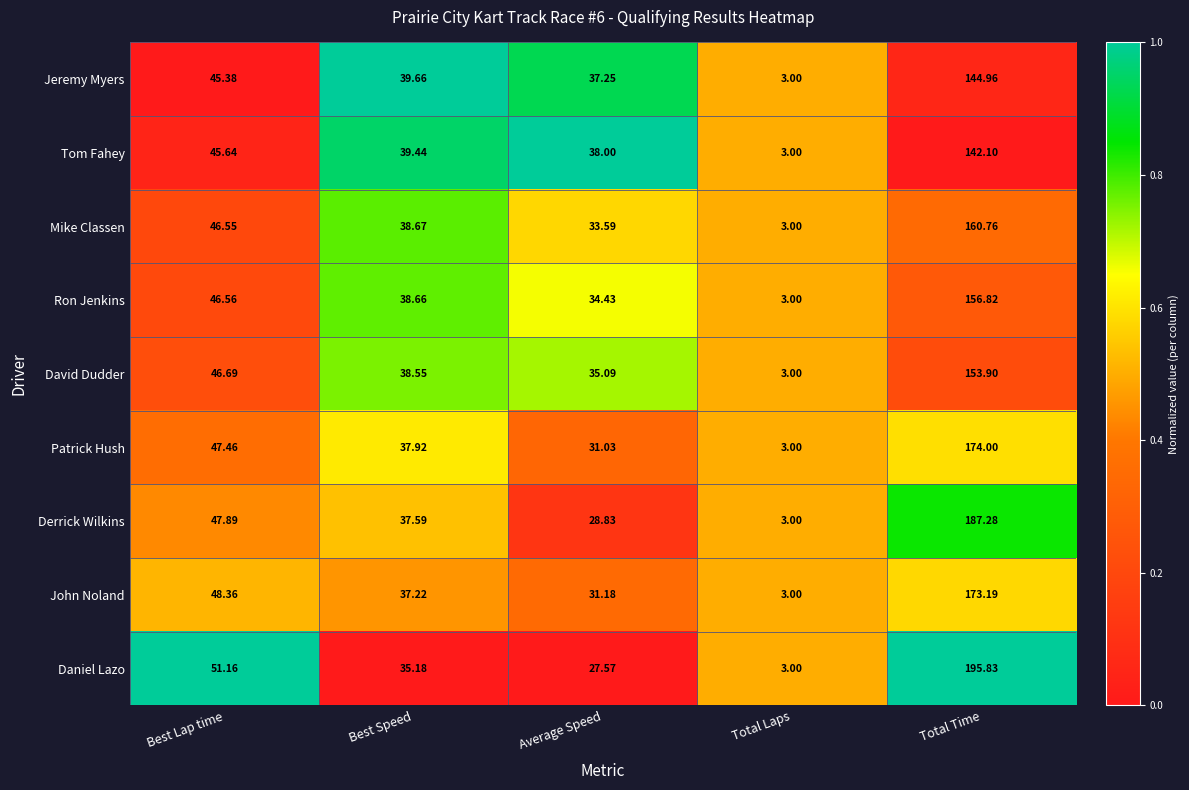

At which category does the chart reach its peak across all series?

Total Time